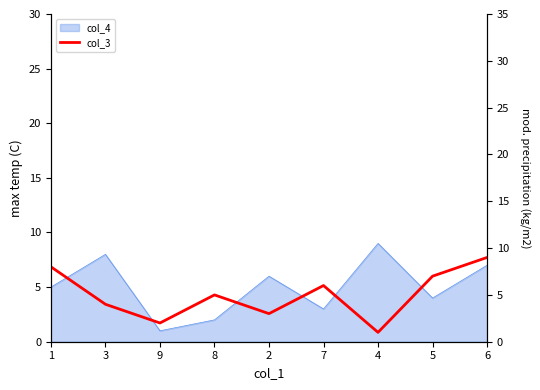

At which label is the value closest to 5?

8